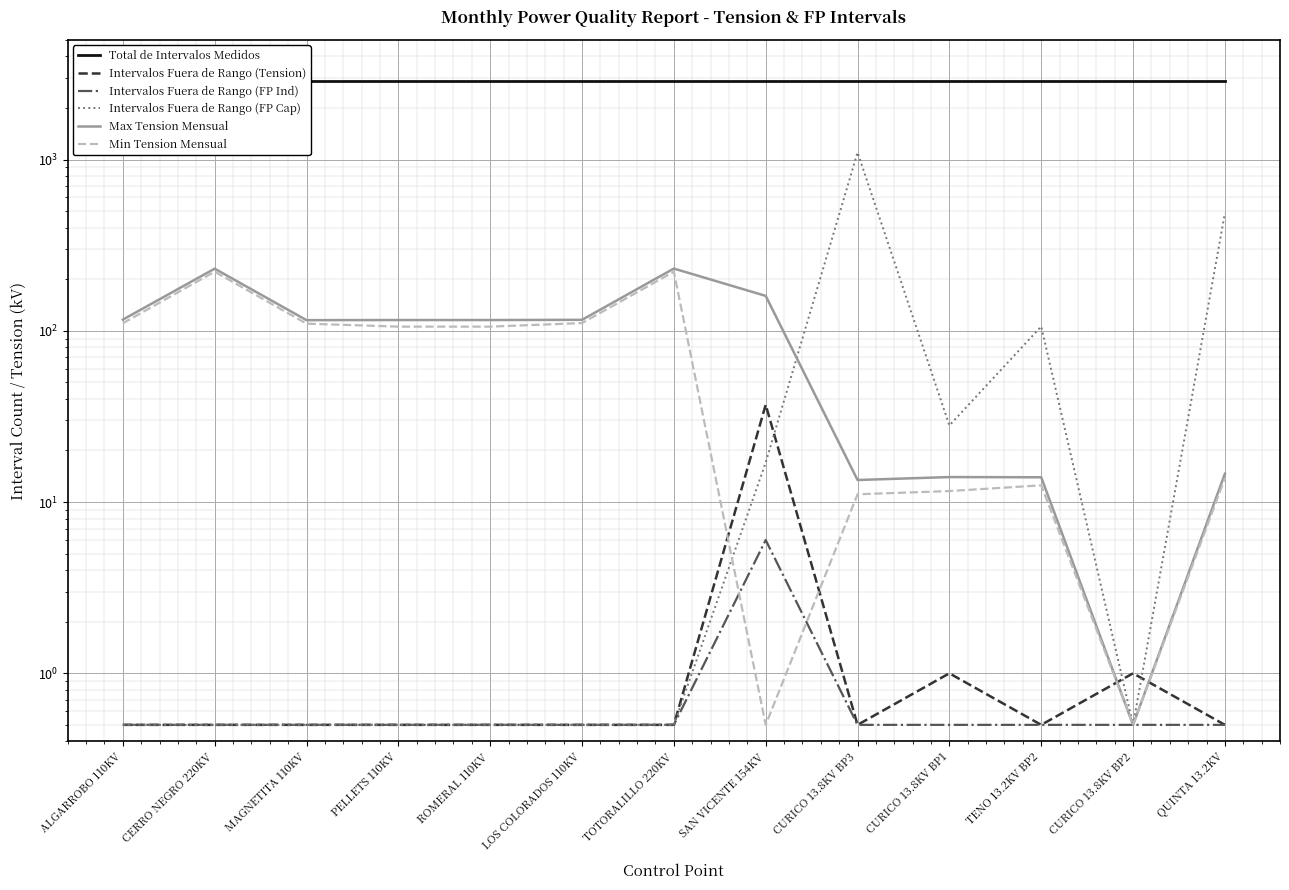

What is the average value of the Intervalos Fuera de Rango (FP Cap) series?

134.0